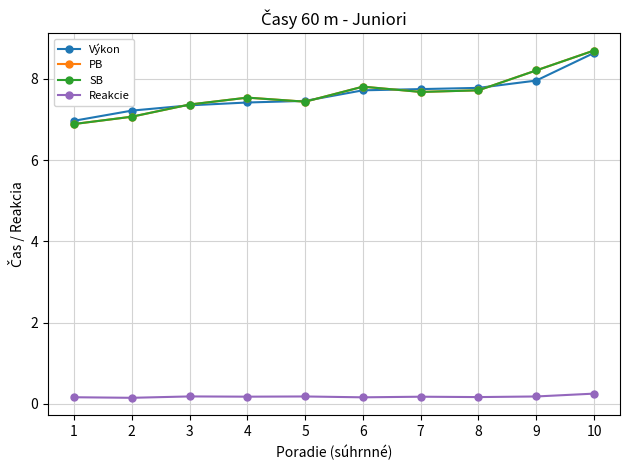

Does the chart have visible grid lines?

Yes